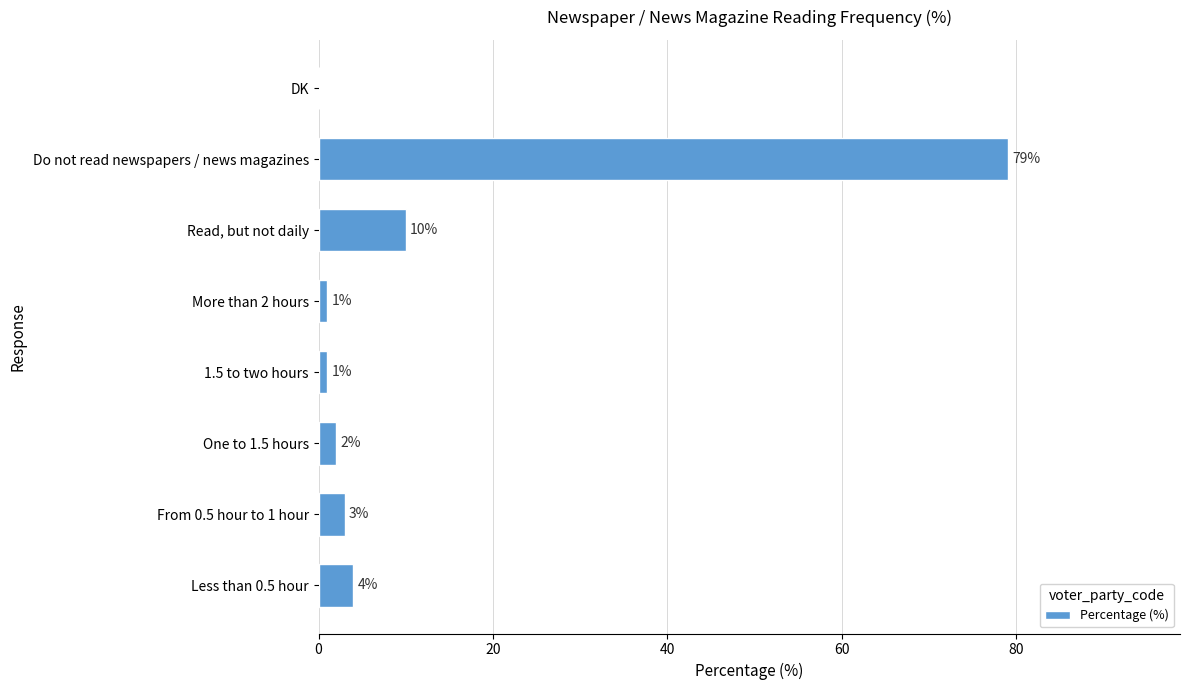

What is the sum of all values?

100